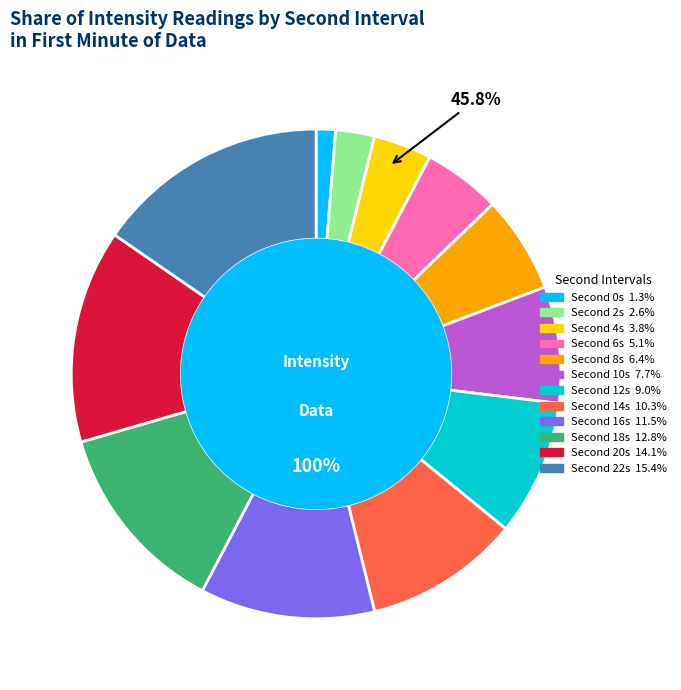

Count the number of slices in the pie.

12